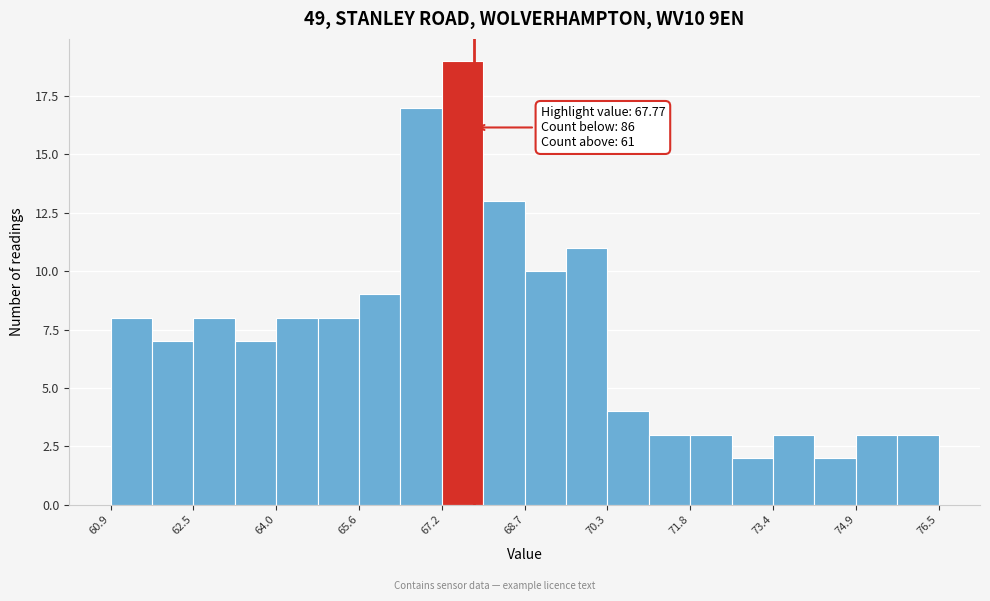

Read against the x-axis, roughly where is the centre of the tallest bar?

67.6